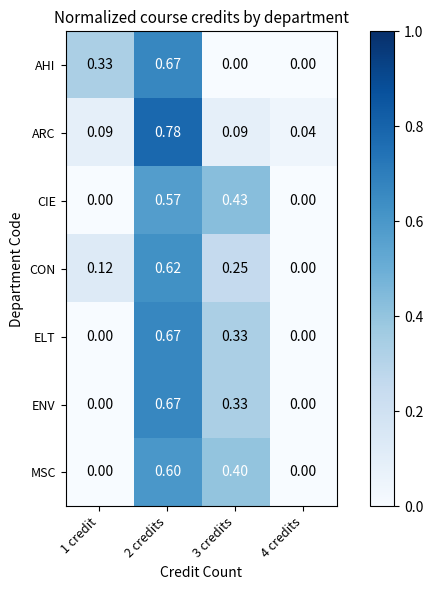

How many series are shown in this chart?

7